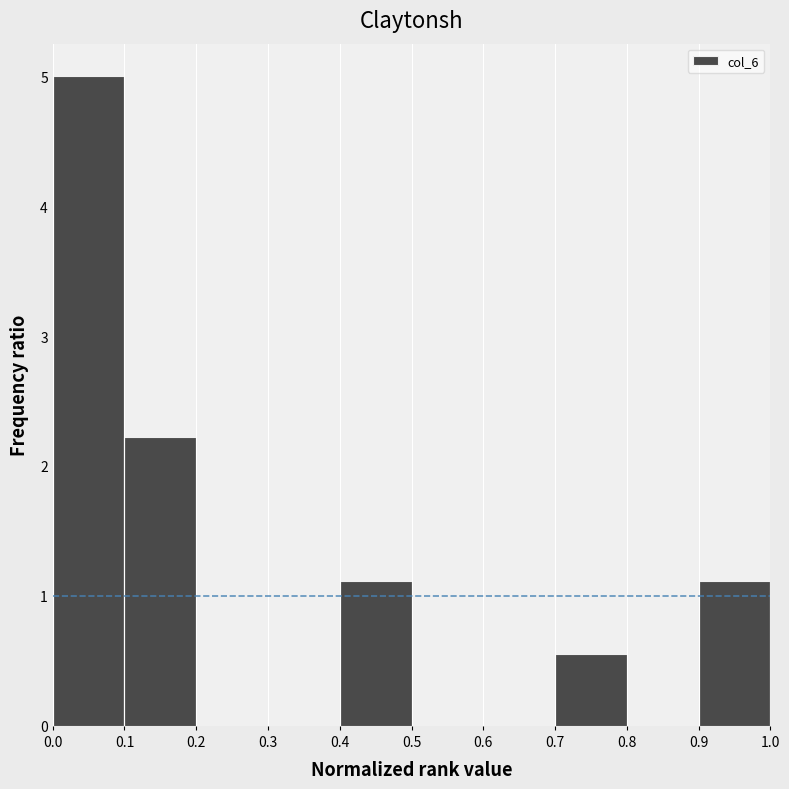

Reading left to right, list every bar in this chart as the range it spans on the x-axis followed by its height. The values are not printed on the chart, so give them approximately, as read against the axis.

0.0 to 0.1: 5.0
0.1 to 0.2: 2.2
0.2 to 0.3: 0
0.3 to 0.4: 0
0.4 to 0.5: 1.1
0.5 to 0.6: 0
0.6 to 0.7: 0
0.7 to 0.8: 0.6
0.8 to 0.9: 0
0.9 to 1.0: 1.1